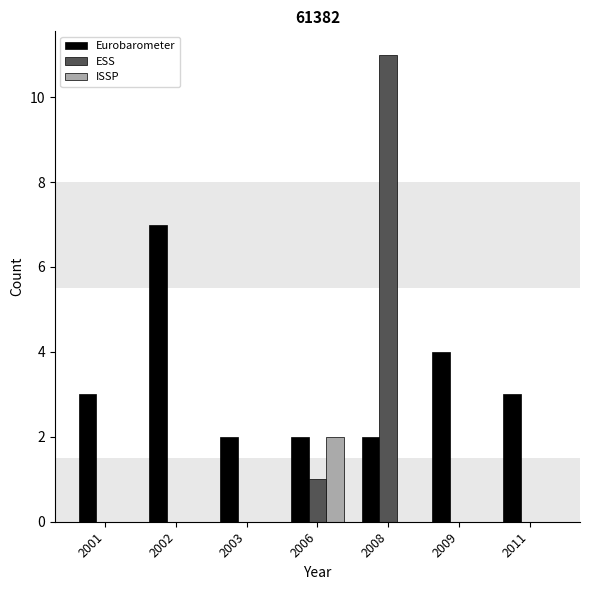

At which label is ESS closest to 5?

2006